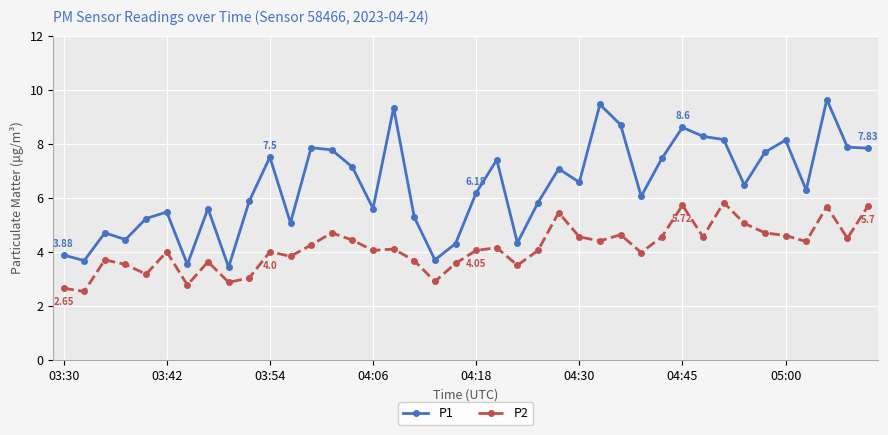

List the series in order of their overall mean, lowest first.

P2, P1